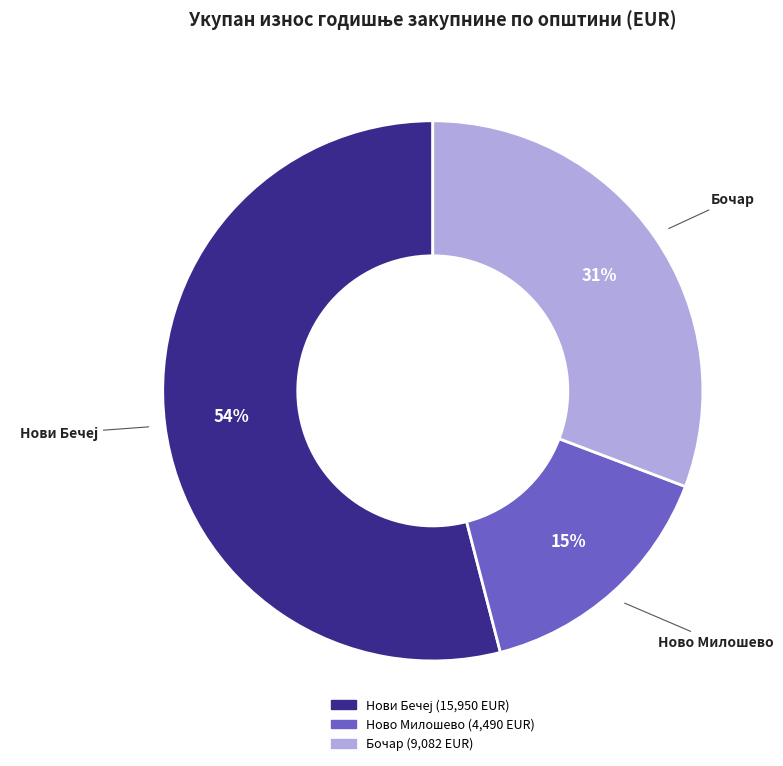

Between Ново Милошево and Бочар, which is larger?

Бочар